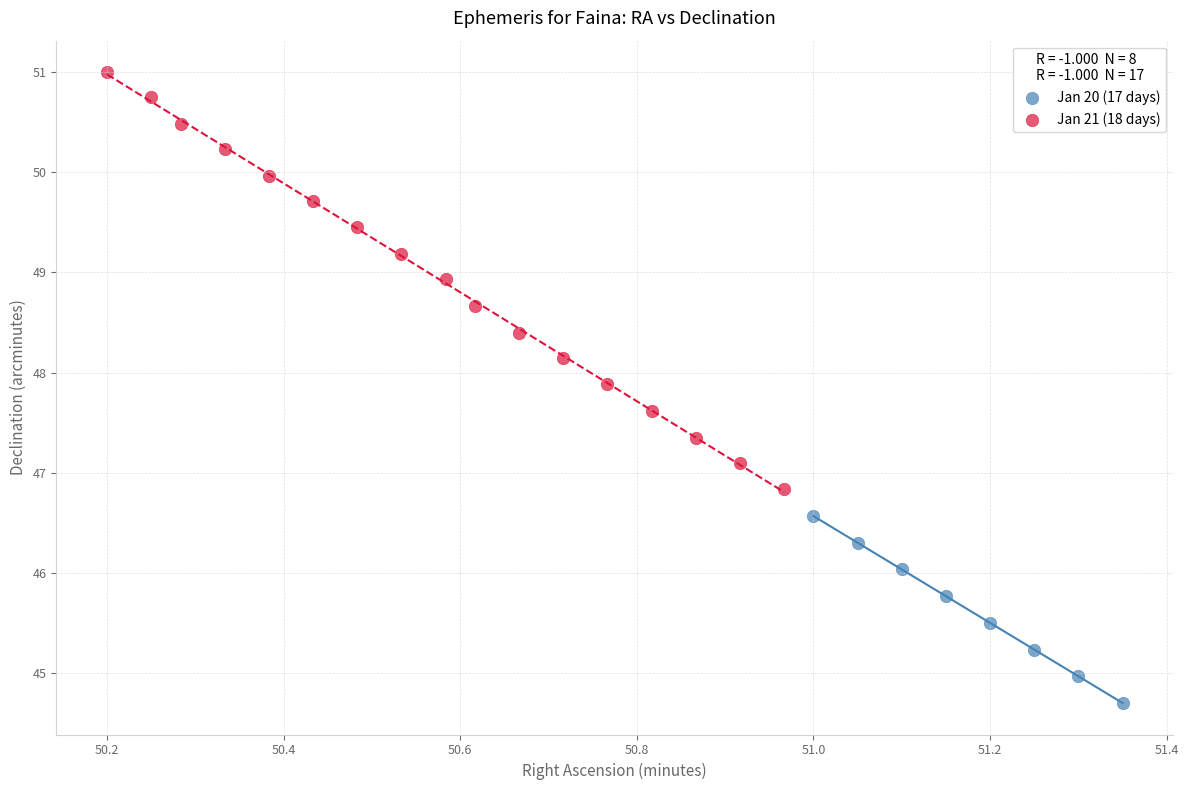

Which series contains the lowest Y value?

Jan 20 (17 days)